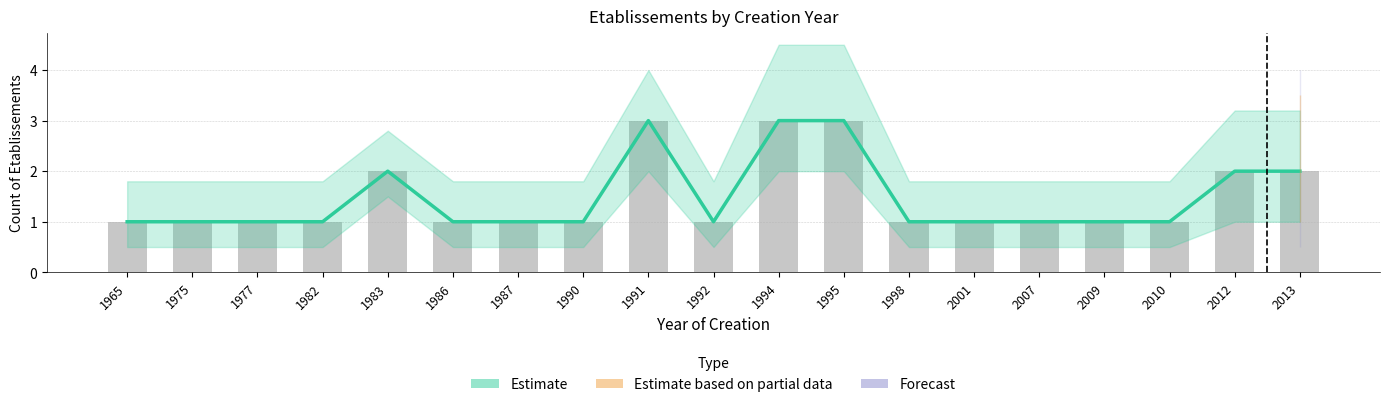

Which has a higher value, 1983 or 1990?

1983